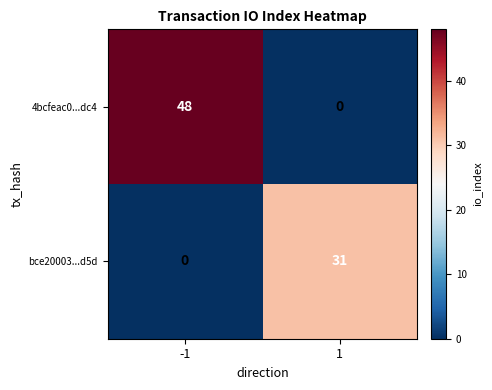

Reading left to right, transcribe all the data shown in this chart.

4bcfeac0...dc4: 48	0
bce20003...d5d: 0	31